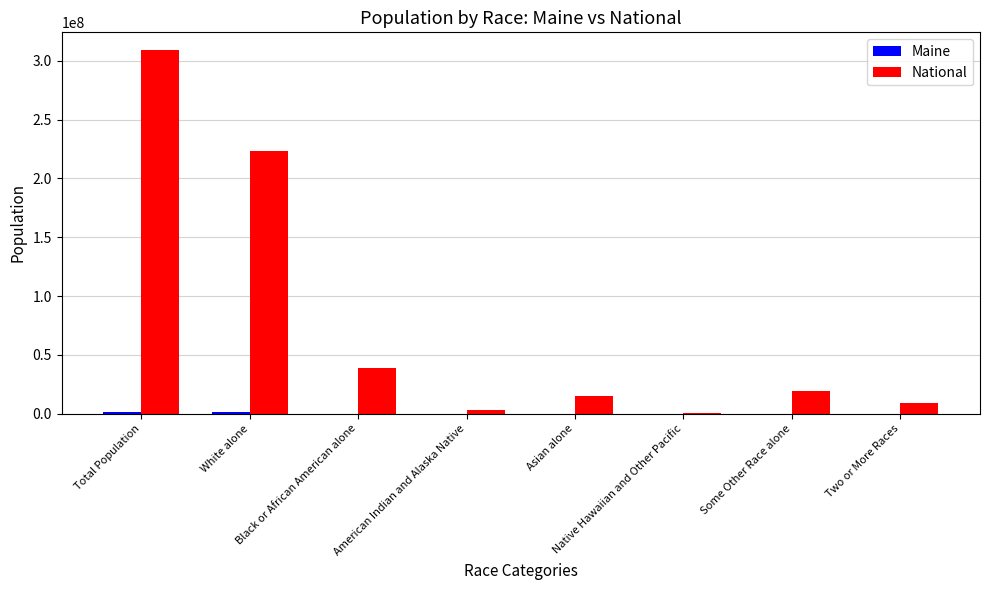

What is the sum of all National values?

617491076